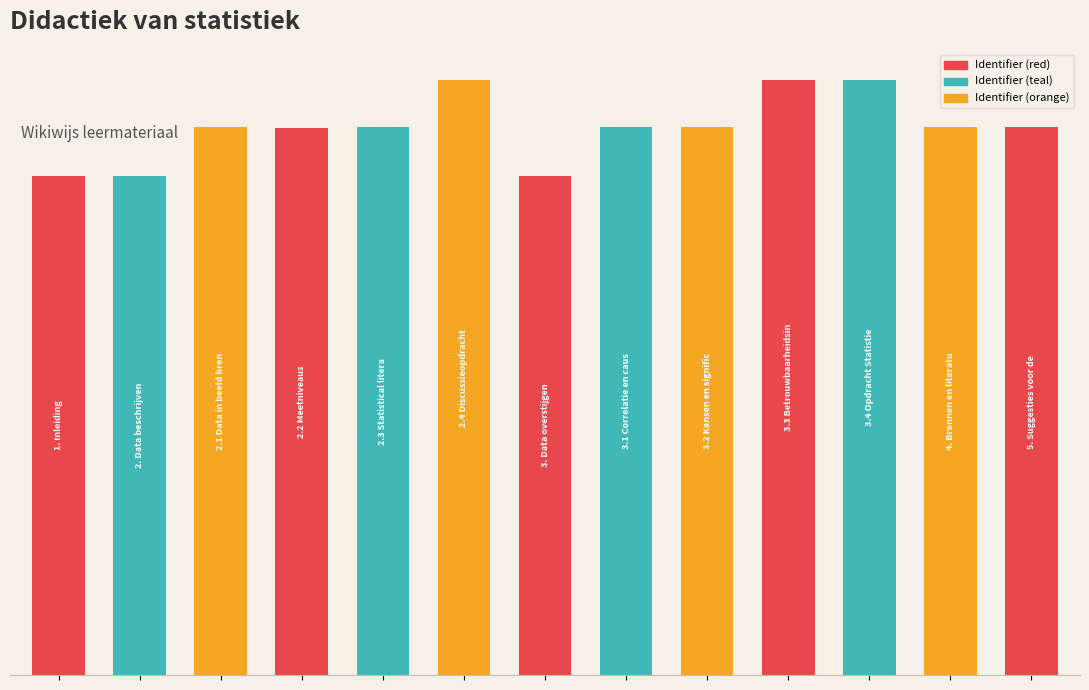

Are the bars horizontal?

No